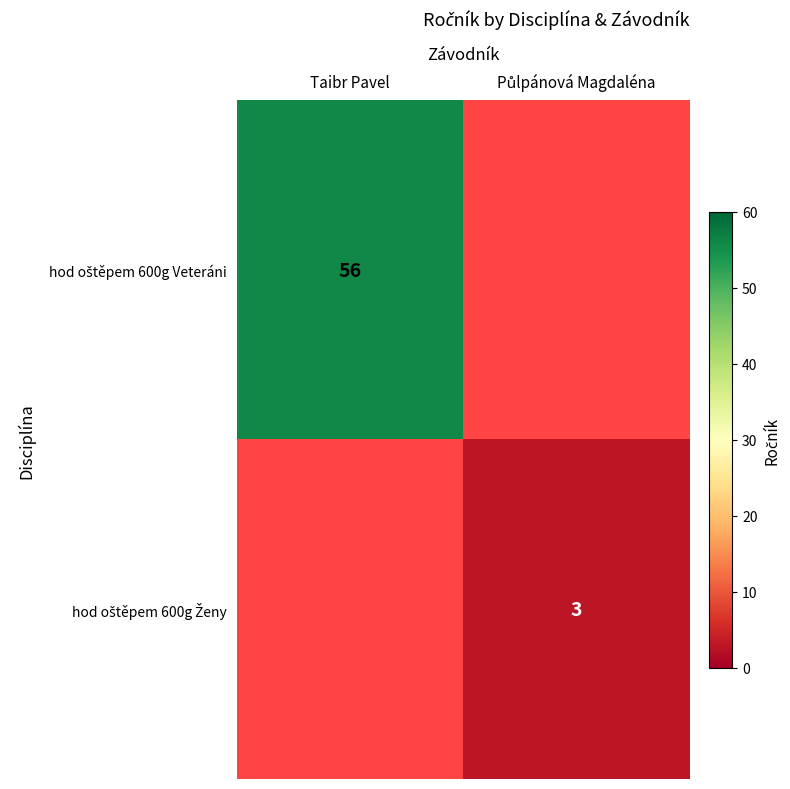

Which label corresponds to the largest value in the chart?

Taibr Pavel